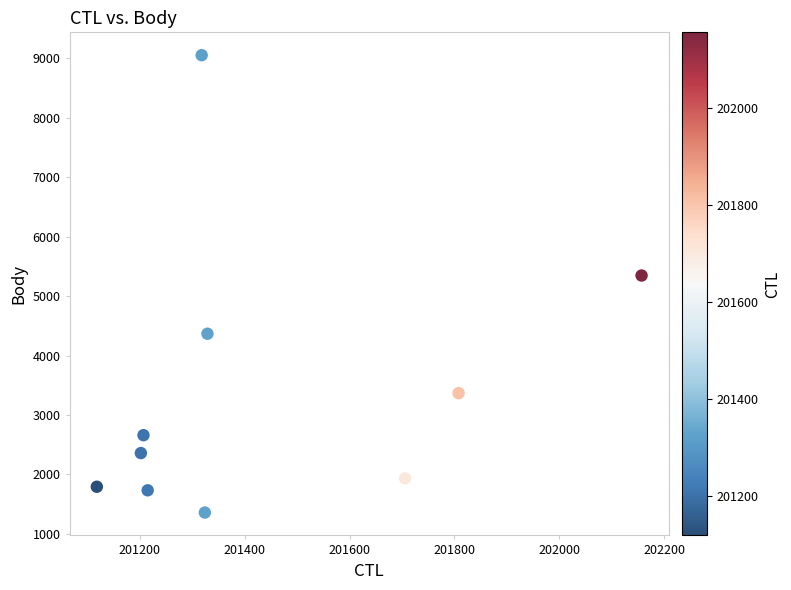

What Y value in the scatter plot is closest to 5205?

5346